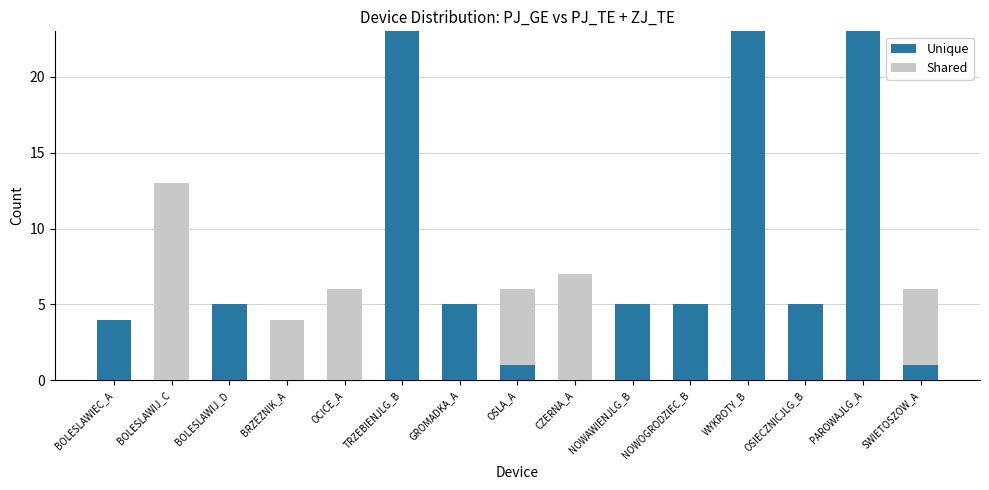

What is the total value across all series at CZERNA_A?

7